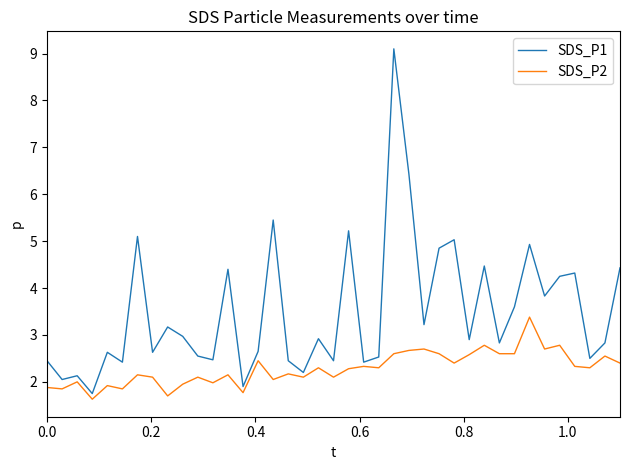

Which series has the largest total across all categories?

SDS_P1